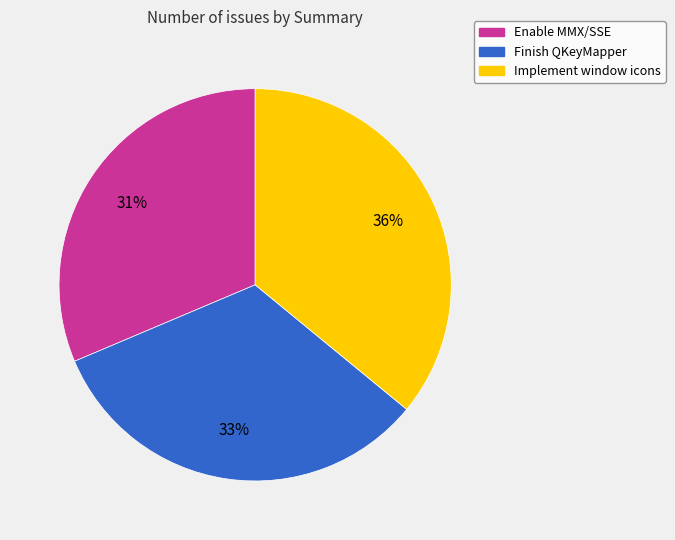

Rank the categories by value from highest to lowest.

Implement window icons, Finish QKeyMapper, Enable MMX/SSE